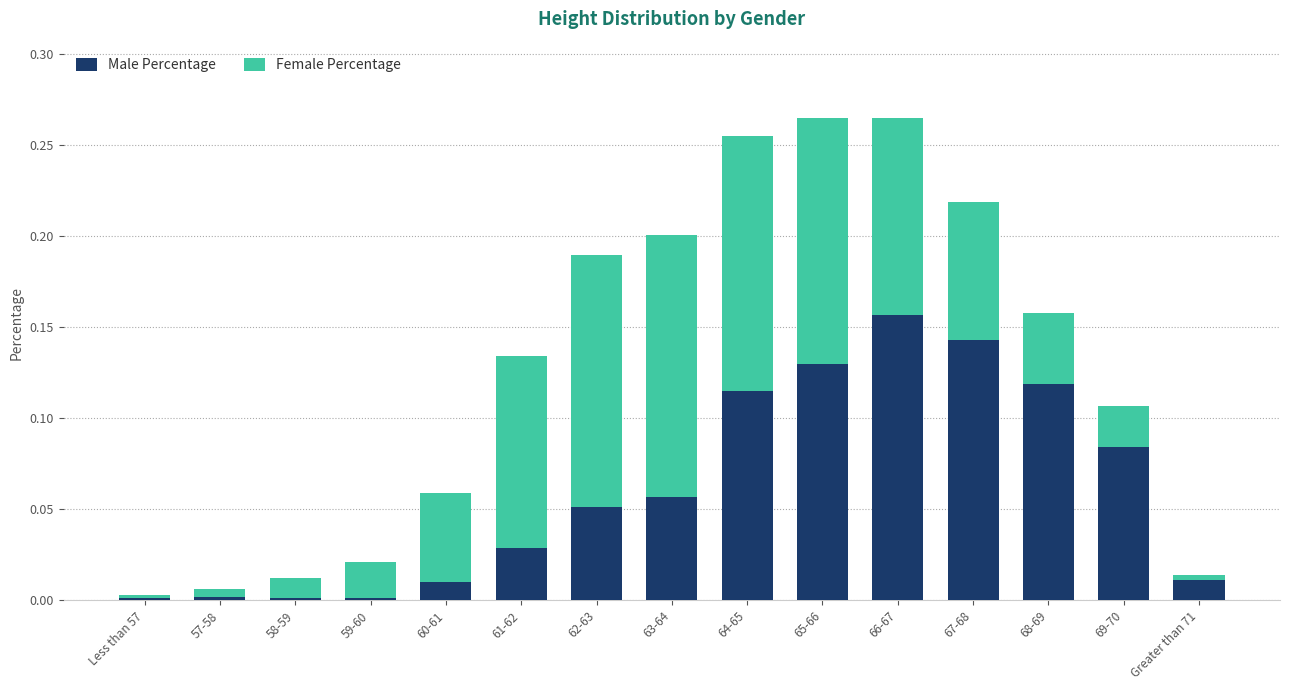

What is the sum of all Male Percentage values?

0.9